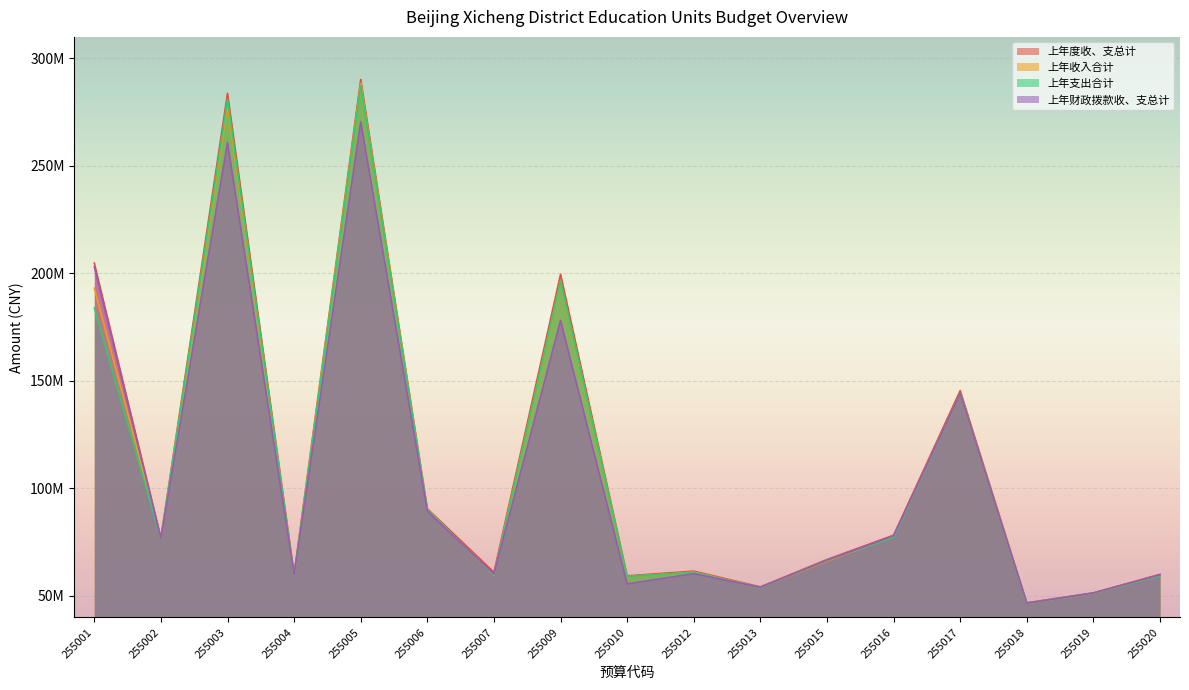

What is the maximum value shown in the chart?

290214790.7